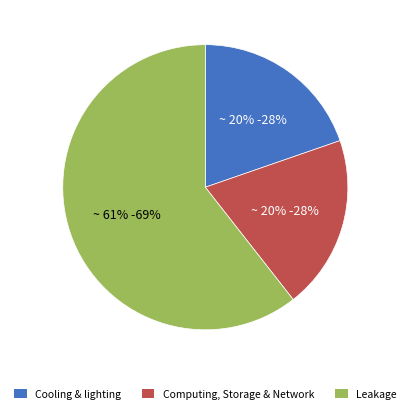

True or false: Cooling & lighting accounts for 20% of the total.

True